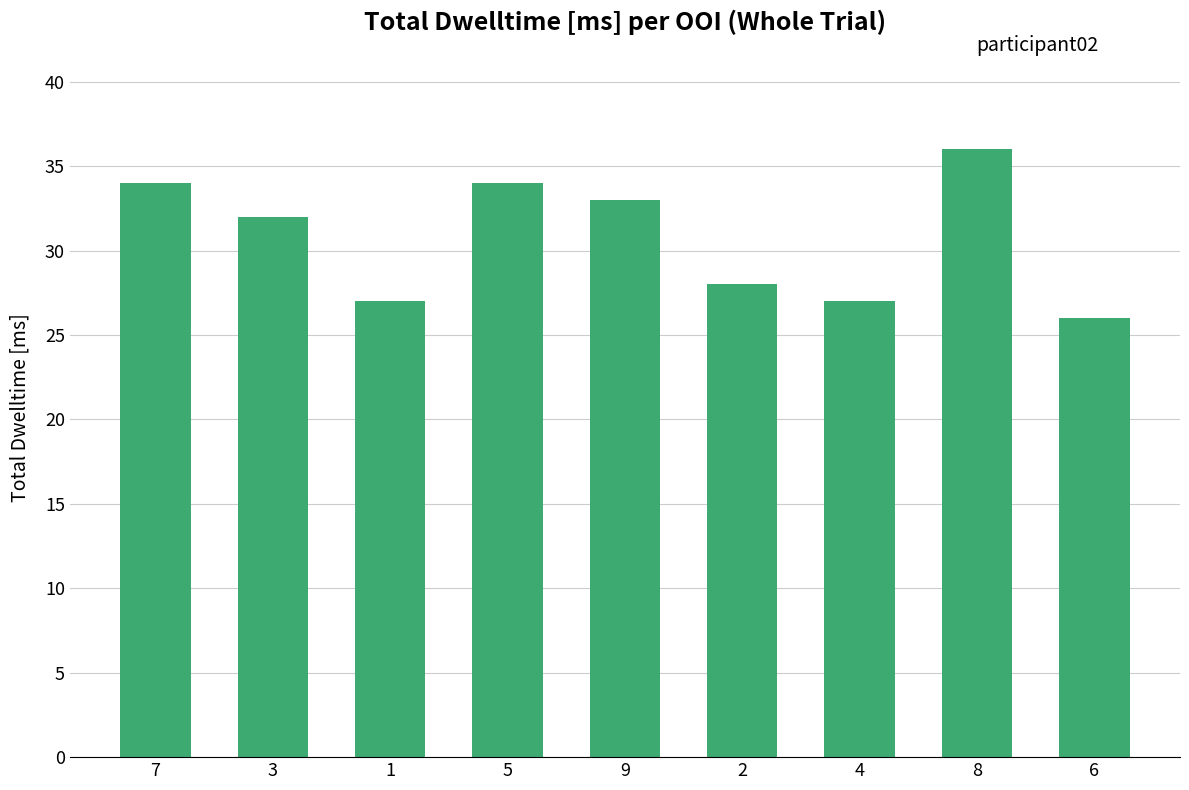

At which label does the data first exceed 32?

7